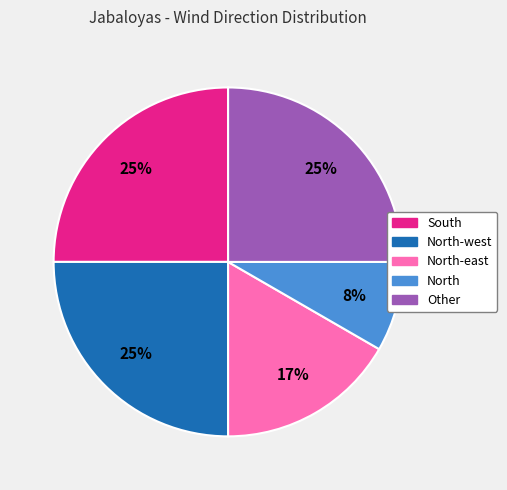

To the nearest percent, what is the average slice percentage?

20%